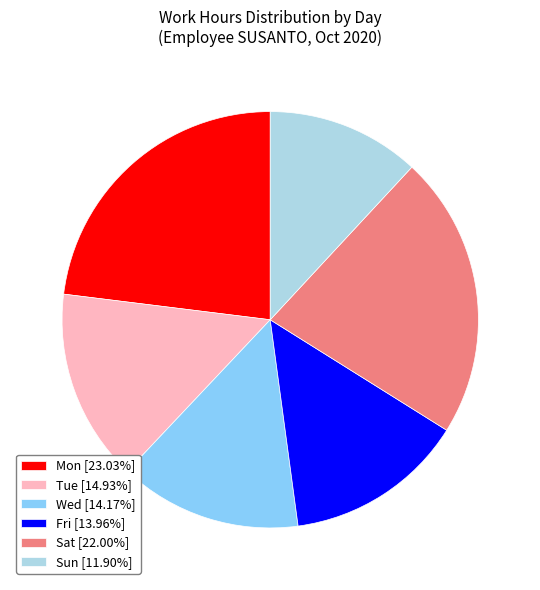

What is the ratio of the value at Sun [11.90%] to the value at Mon [23.03%]?

0.5